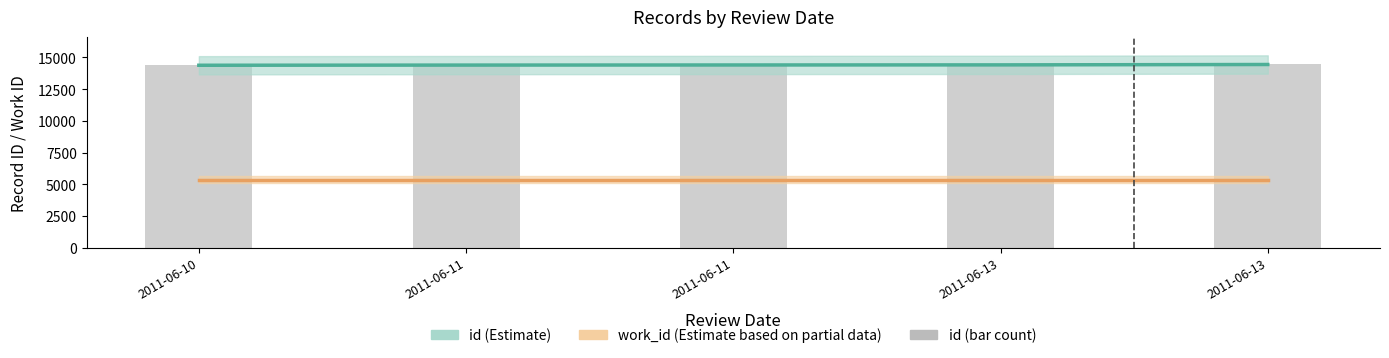

Reading left to right, what are all the values shown in this chart?

id (Estimate): 14382	14396	14404	14412	14442
work_id (Estimate based on partial data): 5366	5366	5366	5366	5366
id (bar): 14382	14396	14404	14412	14442